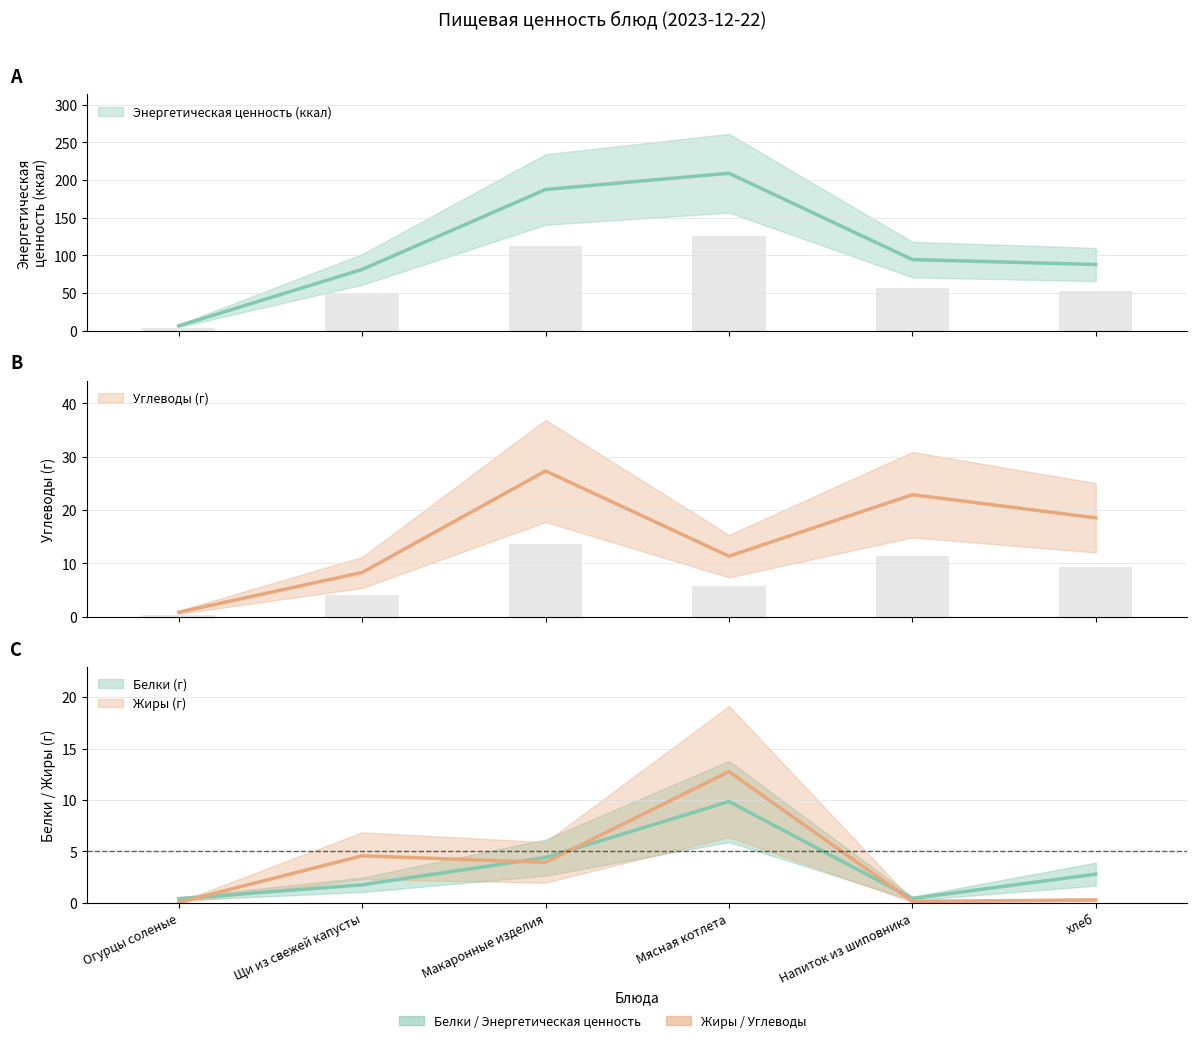

What is the label of the 6th bar from the right?

Огурцы соленые